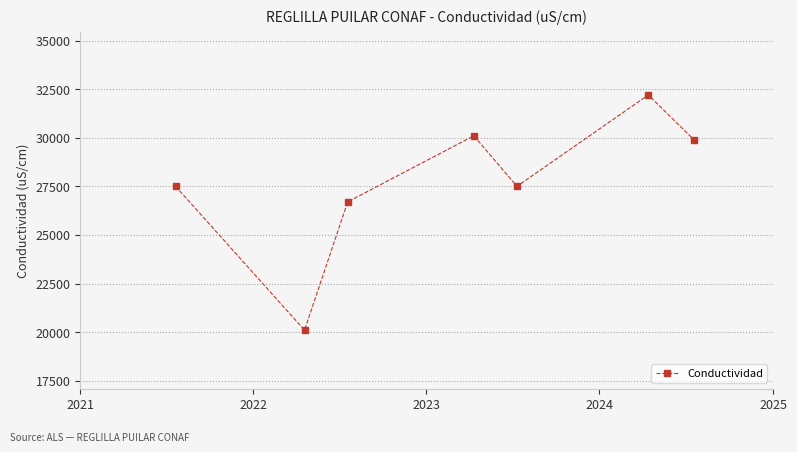

How many points are higher than both their immediate neighbors (excluding endpoints)?

2